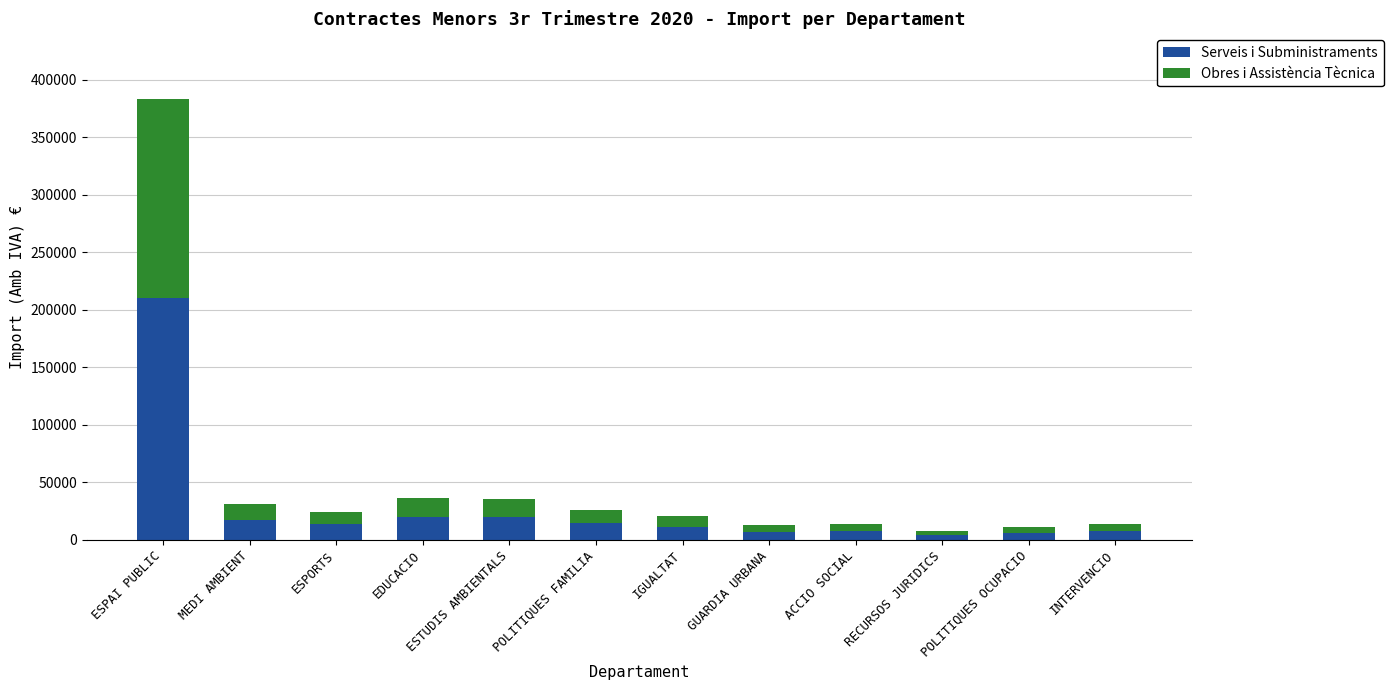

What are all the series names shown in the legend?

Serveis i Subministraments, Obres i Assistència Tècnica